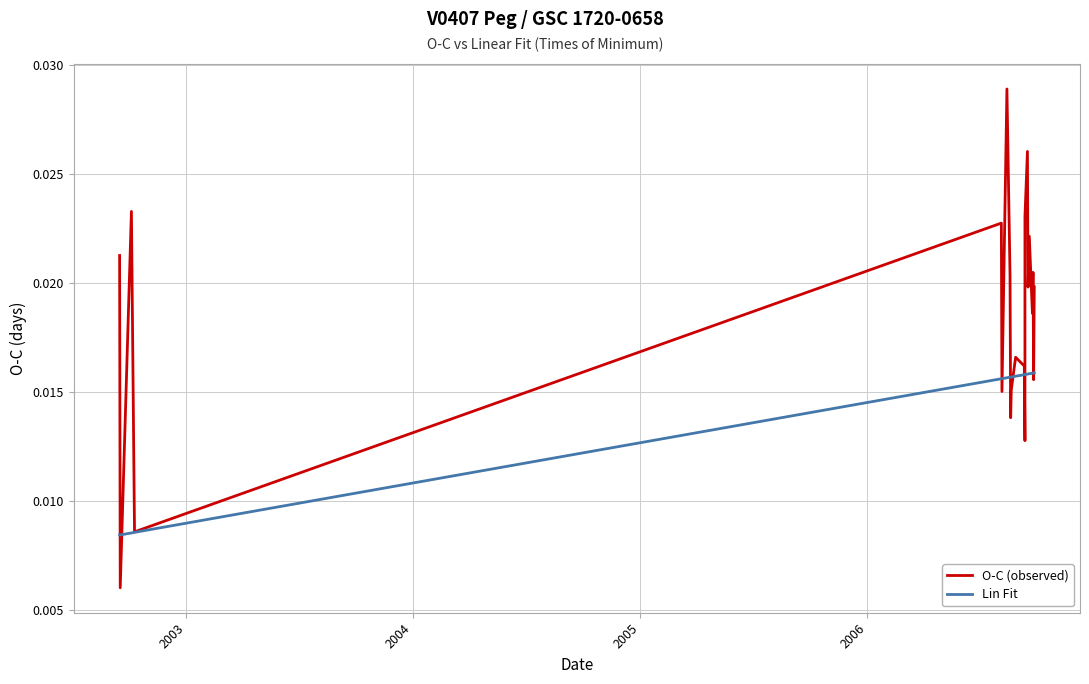

What are all the series names shown in the legend?

O-C (observed), Lin Fit